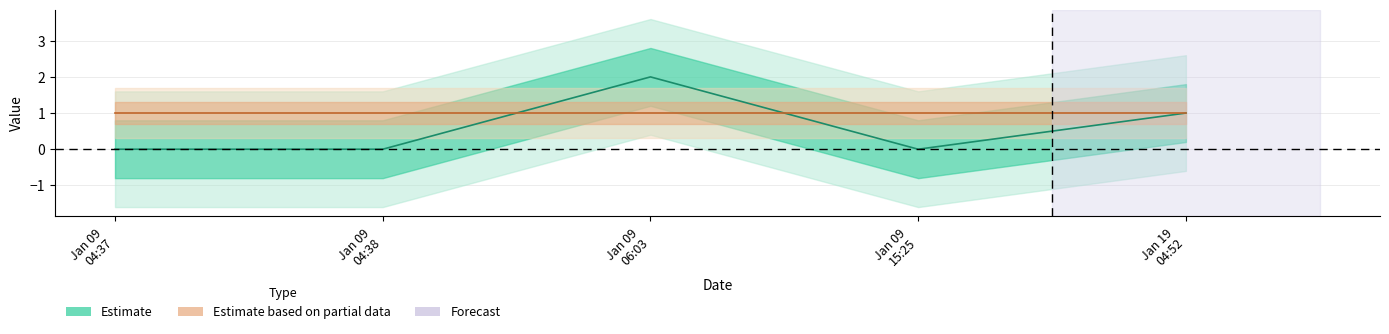

Rank the categories by value from lowest to highest.

Jan 09 04:37, Jan 09 04:38, Jan 09 15:25, Jan 19 04:52, Jan 09 06:03